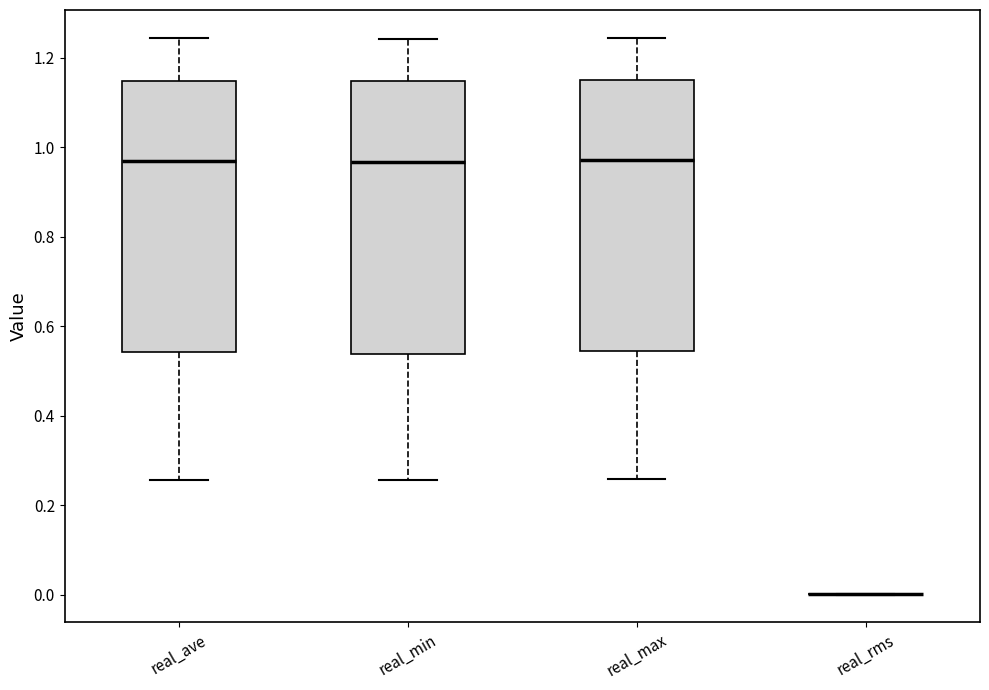

Reading left to right, read every box against the y-axis: the position of its median line, the range the box covers, and the ends of its whiskers. The values are not printed on the chart, so give them approximately, as read against the axis.

real_ave: median 0.96, box 0.54 to 1.14, whiskers 0.26 to 1.24
real_min: median 0.96, box 0.54 to 1.14, whiskers 0.26 to 1.24
real_max: median 0.98, box 0.54 to 1.14, whiskers 0.26 to 1.24
real_rms: box collapsed to a line at 0.00, whiskers 0.00 to 0.00